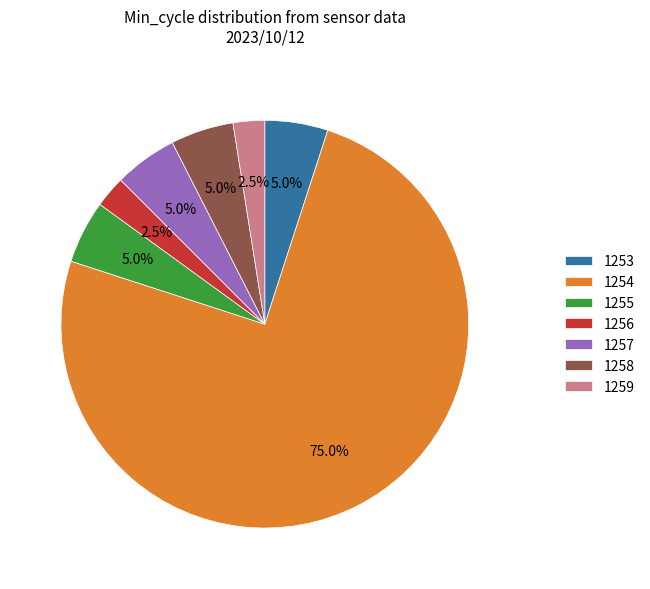

Is the sum of 1259 and 1254 greater than half?

Yes